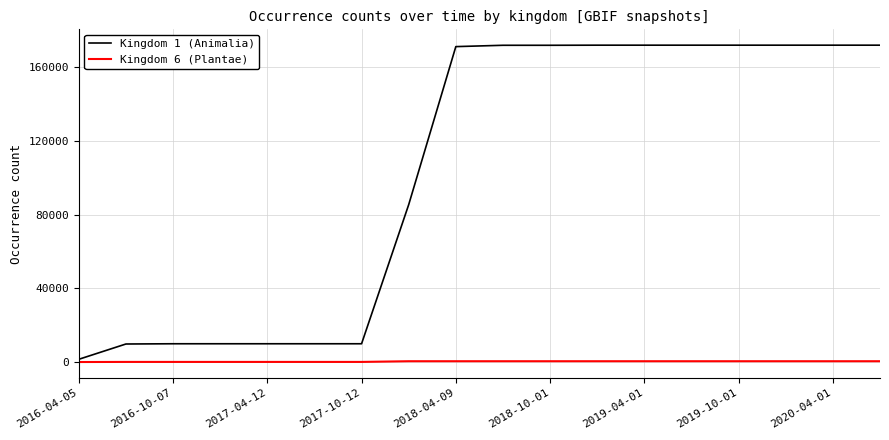

Which series has the largest range (max minus min)?

Kingdom 1 (Animalia)